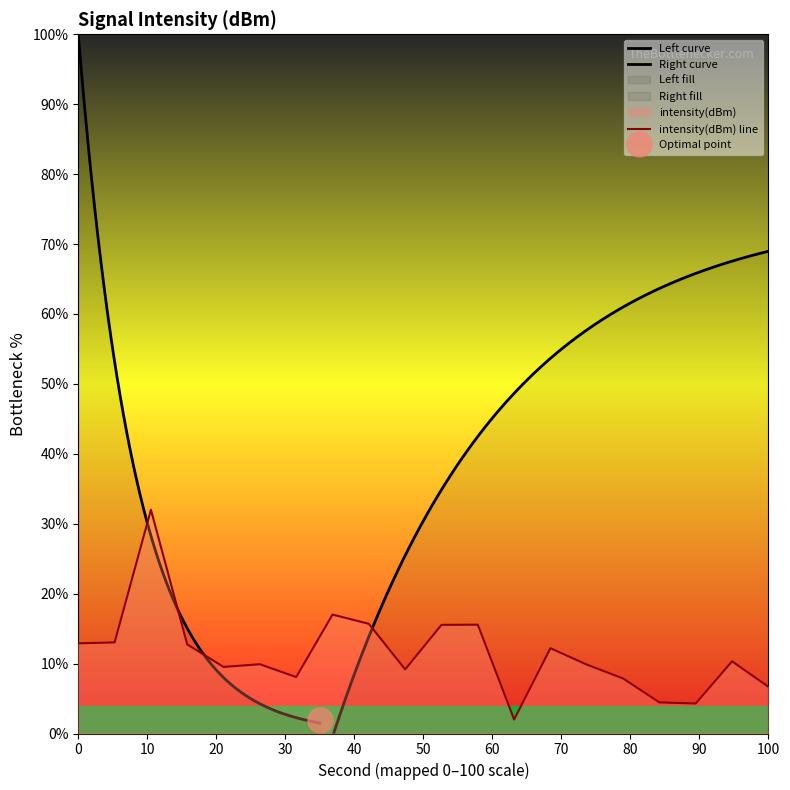

Where is the data nearest to the value 17?

14